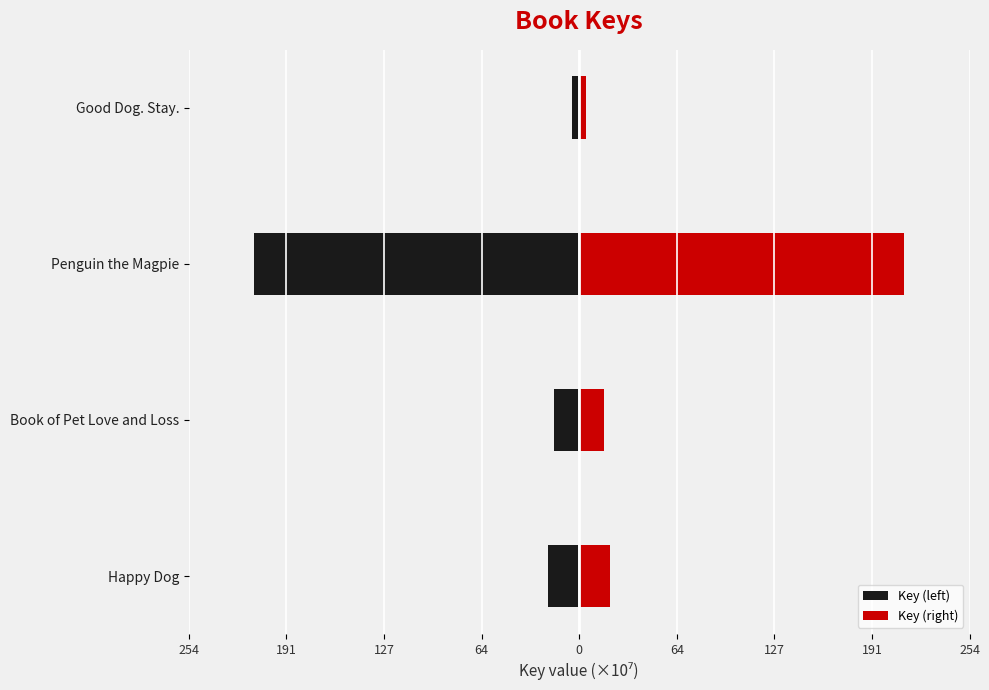

How many distinct data groups are displayed?

2